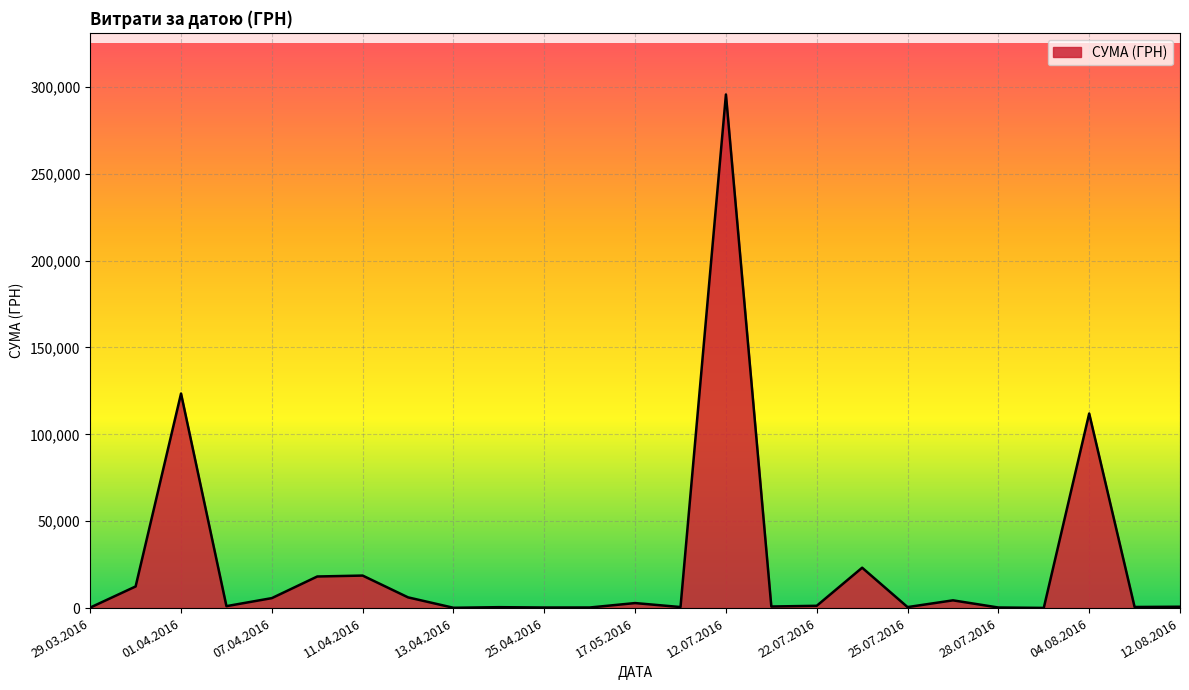

What is the difference between the maximum and minimum values?

295540.8